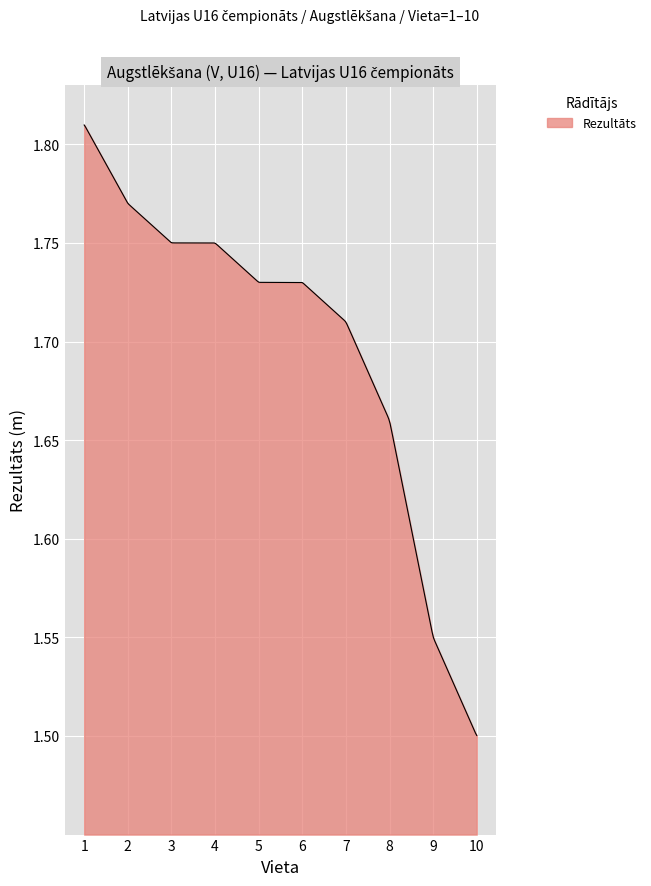

What is the difference between the maximum and minimum values?

0.3